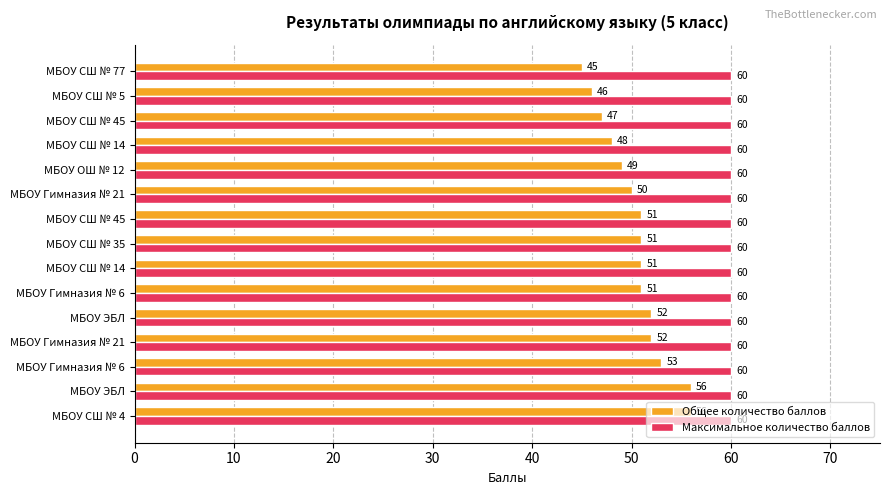

What are all the series names shown in the legend?

Общее количество баллов, Максимальное количество баллов